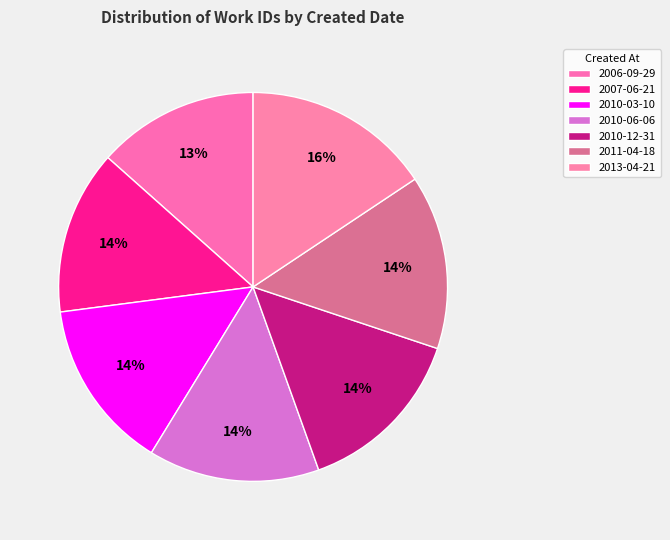

To the nearest percent, what is the difference between the 2006-09-29 and 2011-04-18 slice percentages?

1%